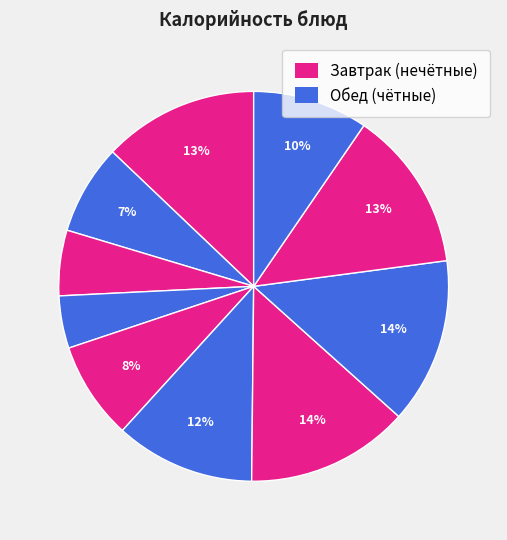

How many segments does this pie chart have?

10